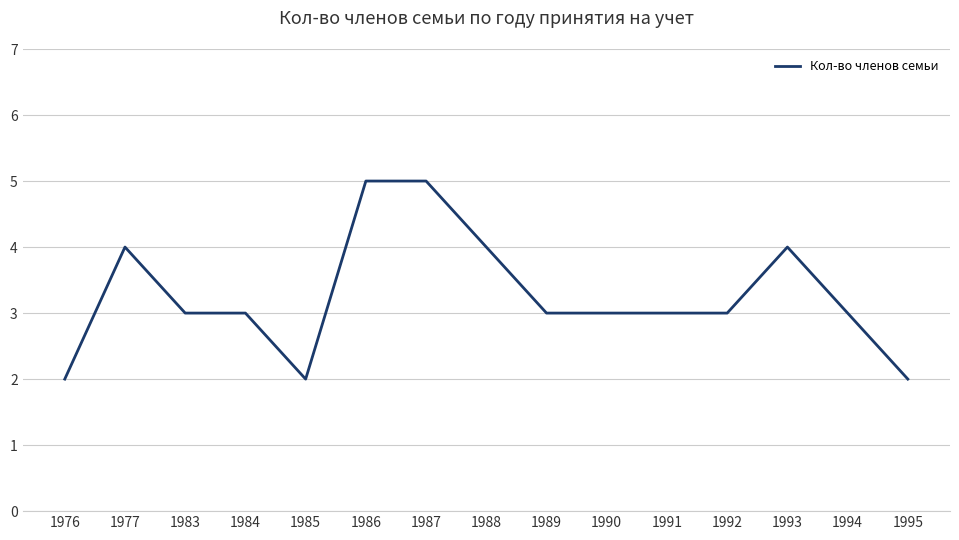

Between 1985 and 1992, which is larger?

1992